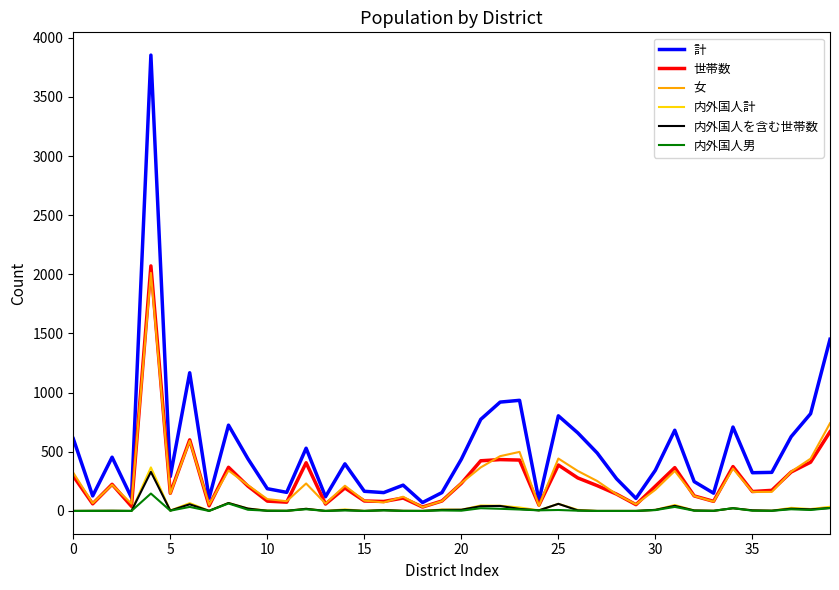

Which series has the largest total across all categories?

計